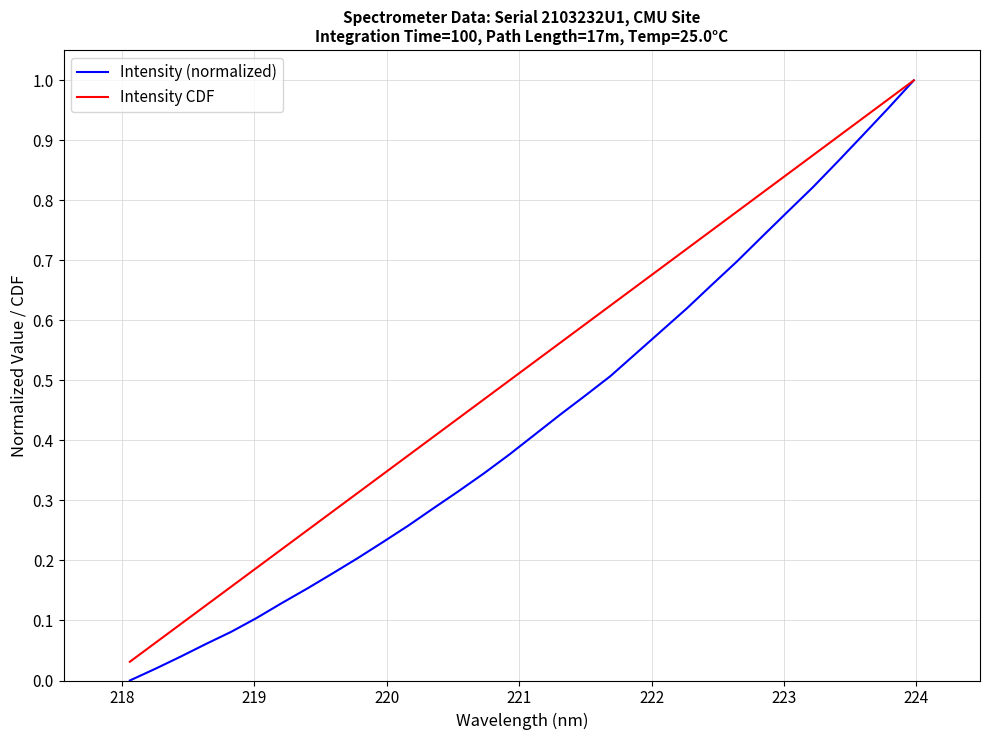

List the series in order of their overall mean, highest first.

Intensity CDF, Intensity (normalized)